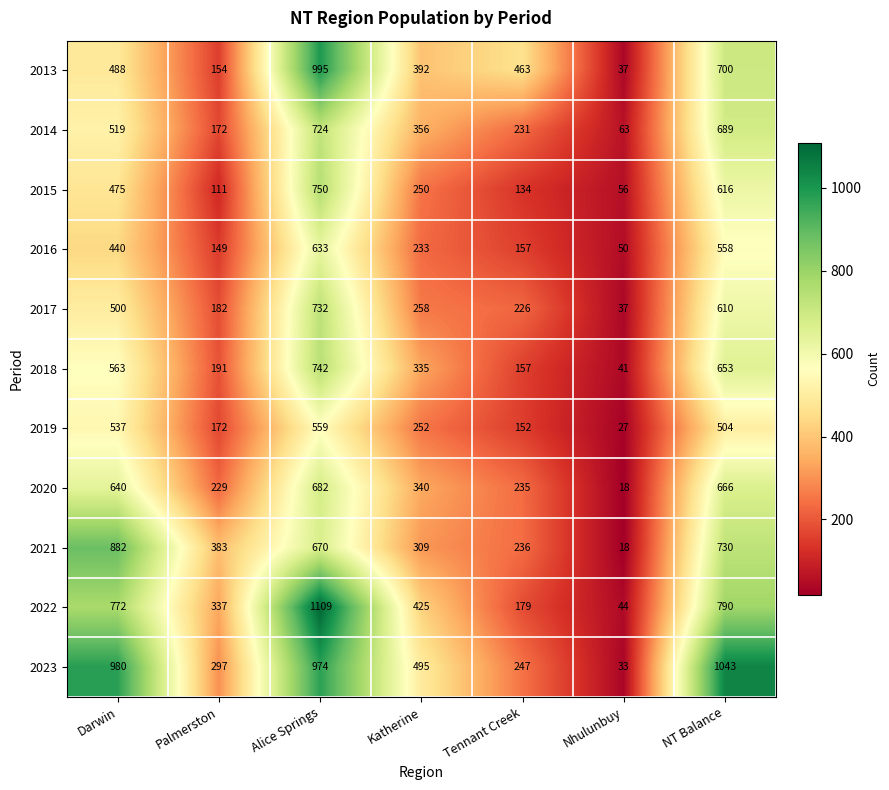

At which label is 2015 closest to 403?

Darwin